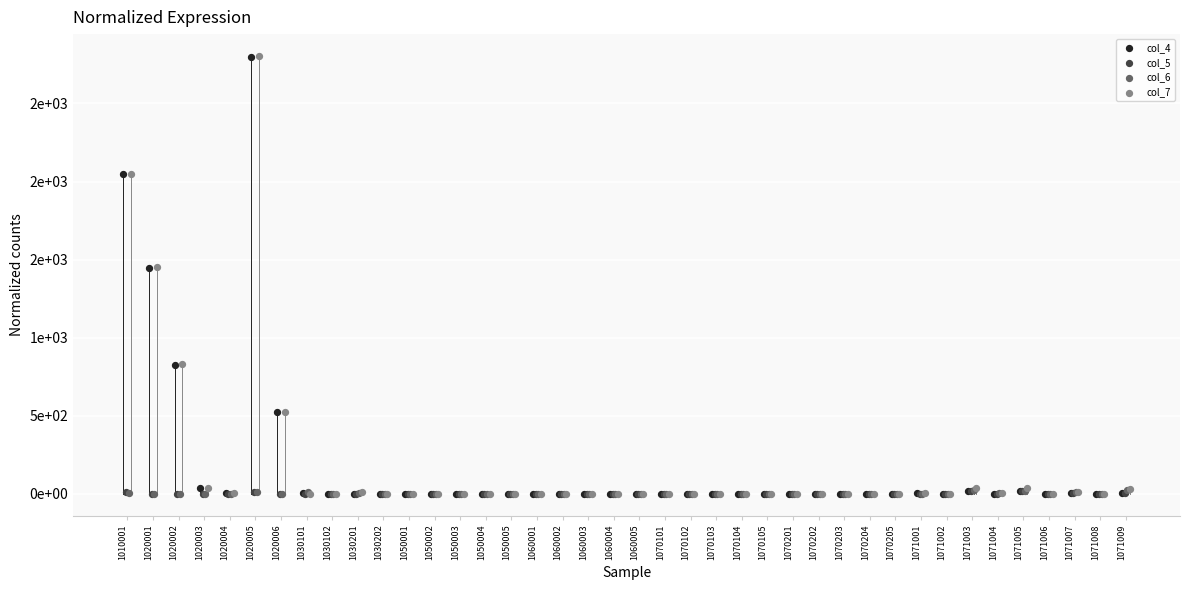

What are all the series names shown in the legend?

col_4, col_5, col_6, col_7